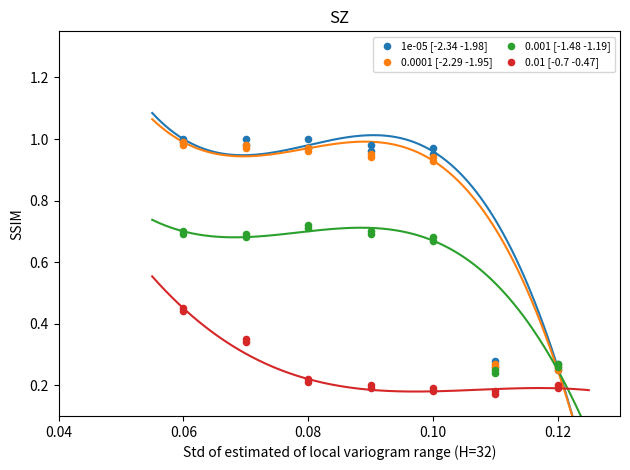

Which series reaches the maximum Y coordinate?

1e-05 [-2.34 -1.98]